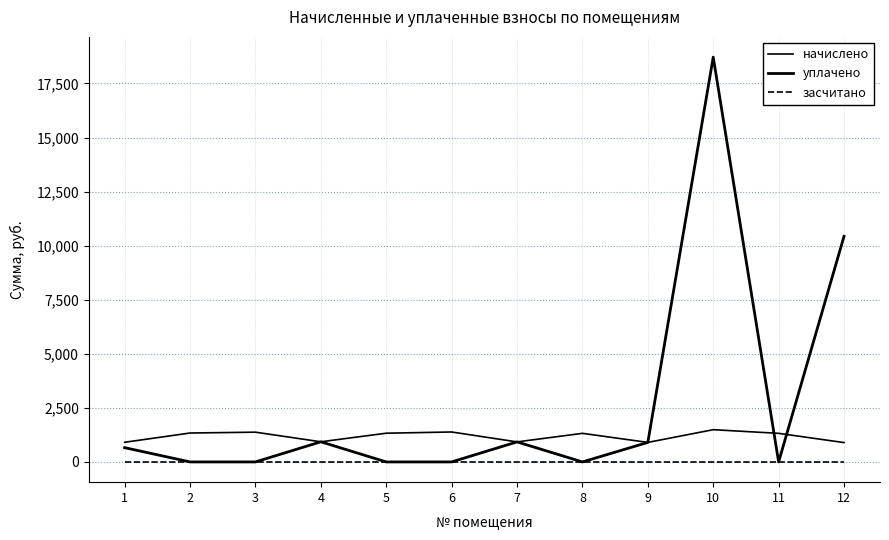

How many lines are shown in the chart?

3